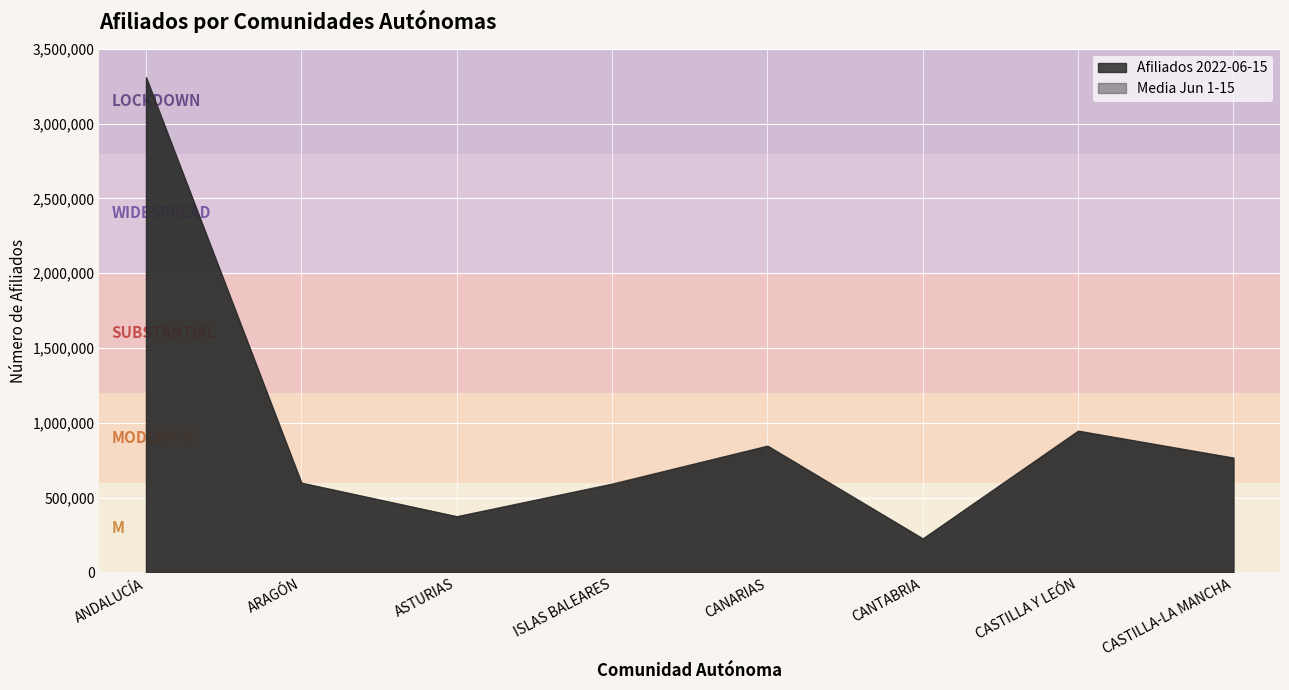

What is the maximum value shown in the chart?

3309462